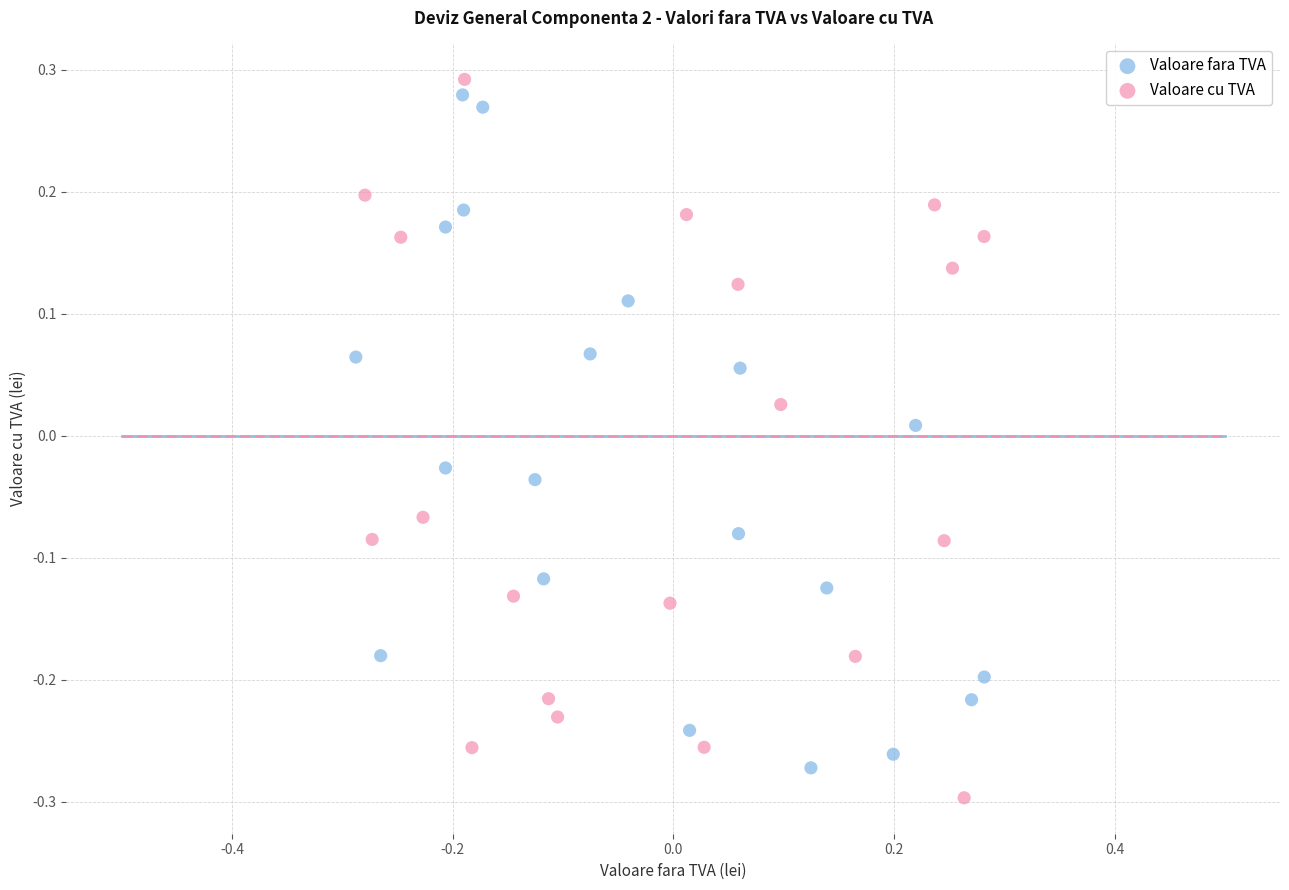

Which series has the largest Y range (max minus min)?

Valoare cu TVA